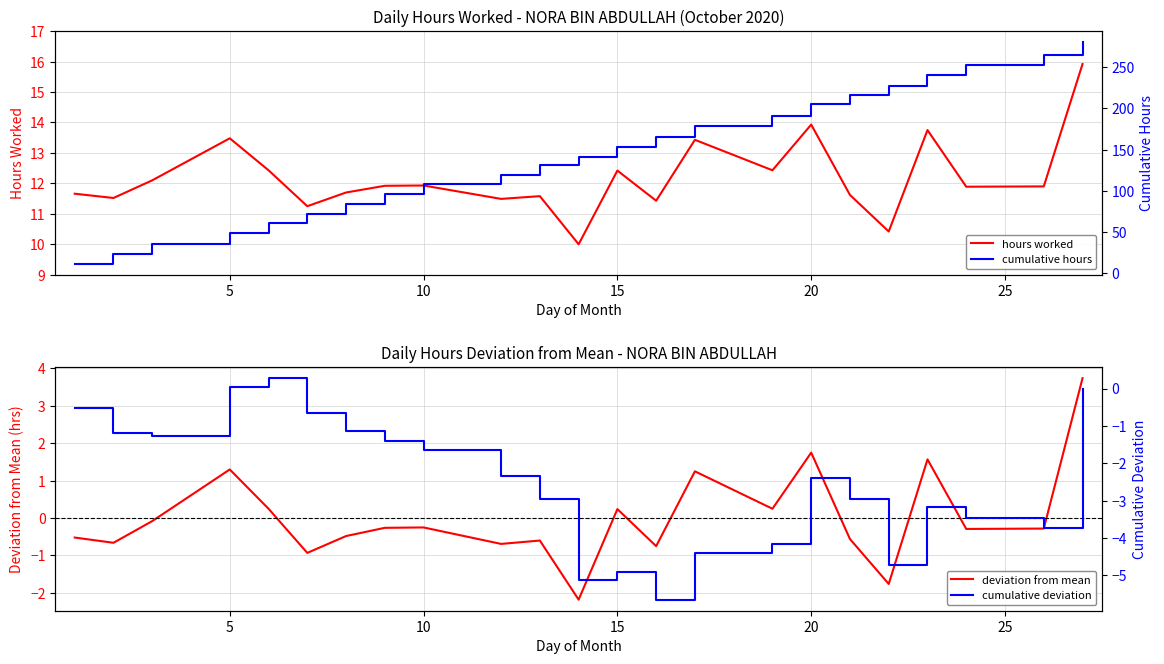

Reading left to right, extract all data points from this chart.

hours worked: 11.7	11.5	12.1	13.5	12.4	11.2	11.7	11.9	11.9	11.5	11.6	10.0	12.4	11.4	13.4	12.4	13.9	11.6	10.4	13.8	11.9	11.9	15.9
deviation from mean: -0.5	-0.7	-0.1	1.3	0.2	-0.9	-0.5	-0.3	-0.3	-0.7	-0.6	-2.2	0.2	-0.8	1.2	0.2	1.7	-0.6	-1.8	1.6	-0.3	-0.3	3.7
cumulative hours: 11.7	23.2	35.3	48.8	61.2	72.4	84.1	96.1	108.0	119.5	131.1	141.1	153.5	164.9	178.3	190.8	204.7	216.3	226.7	240.5	252.4	264.3	280.2
cumulative deviation: -0.5	-1.2	-1.3	0.0	0.3	-0.7	-1.1	-1.4	-1.7	-2.3	-2.9	-5.1	-4.9	-5.6	-4.4	-4.2	-2.4	-3.0	-4.7	-3.2	-3.5	-3.7	-0.0